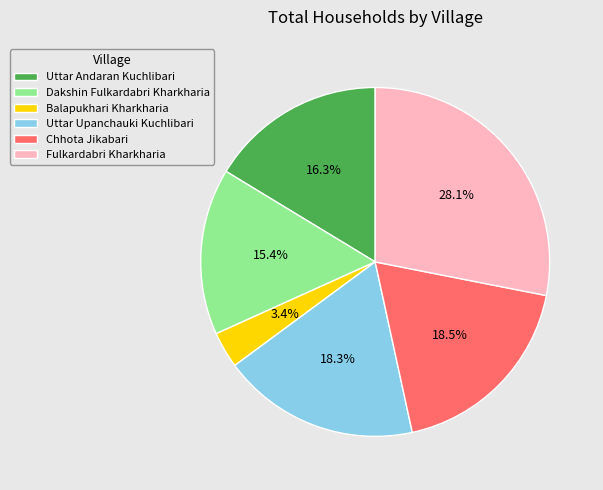

To the nearest percent, what percentage of the pie is Dakshin Fulkardabri Kharkharia?

15%